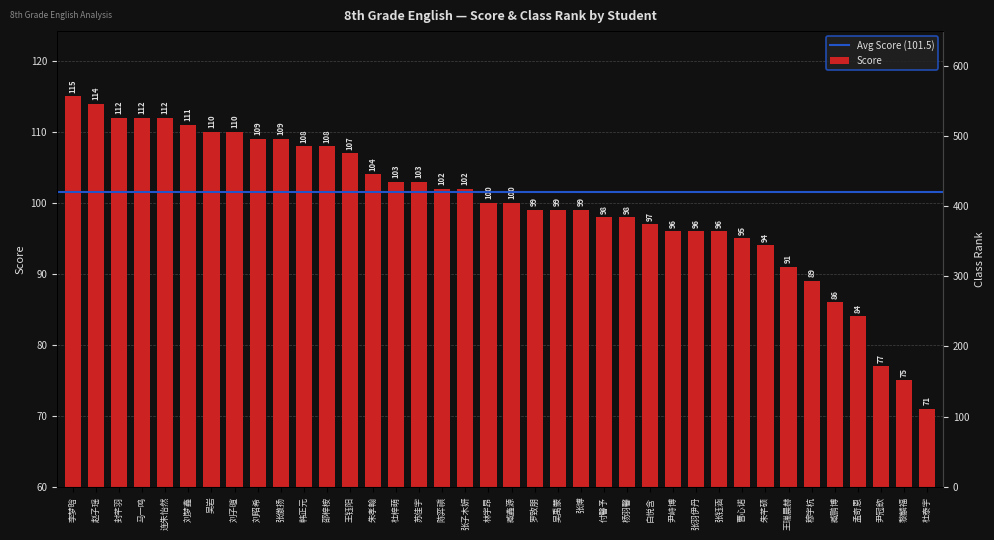

What is the difference between the highest and lowest values at 马一鸣?

21